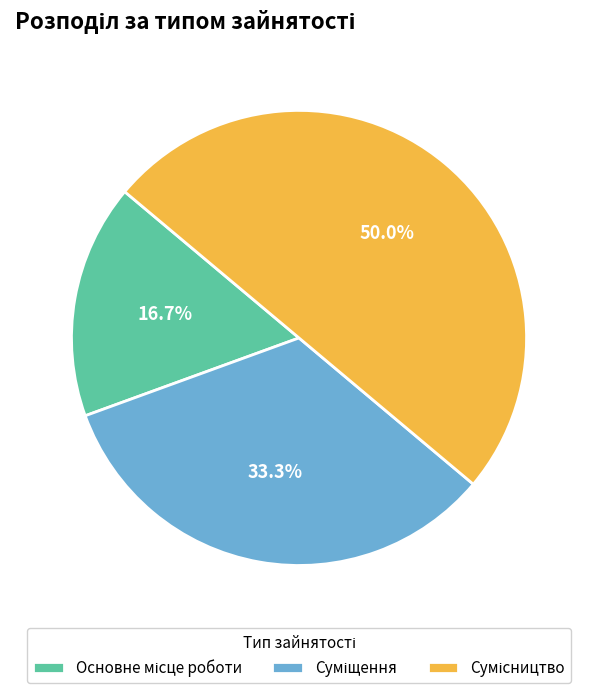

How many segments does this pie chart have?

3